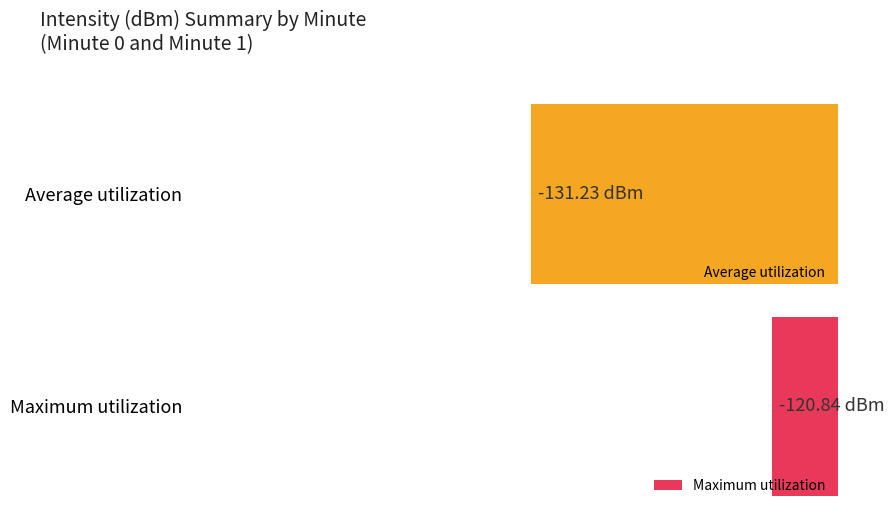

True or false: Maximum utilization has a value of -226.3 at 10.

False